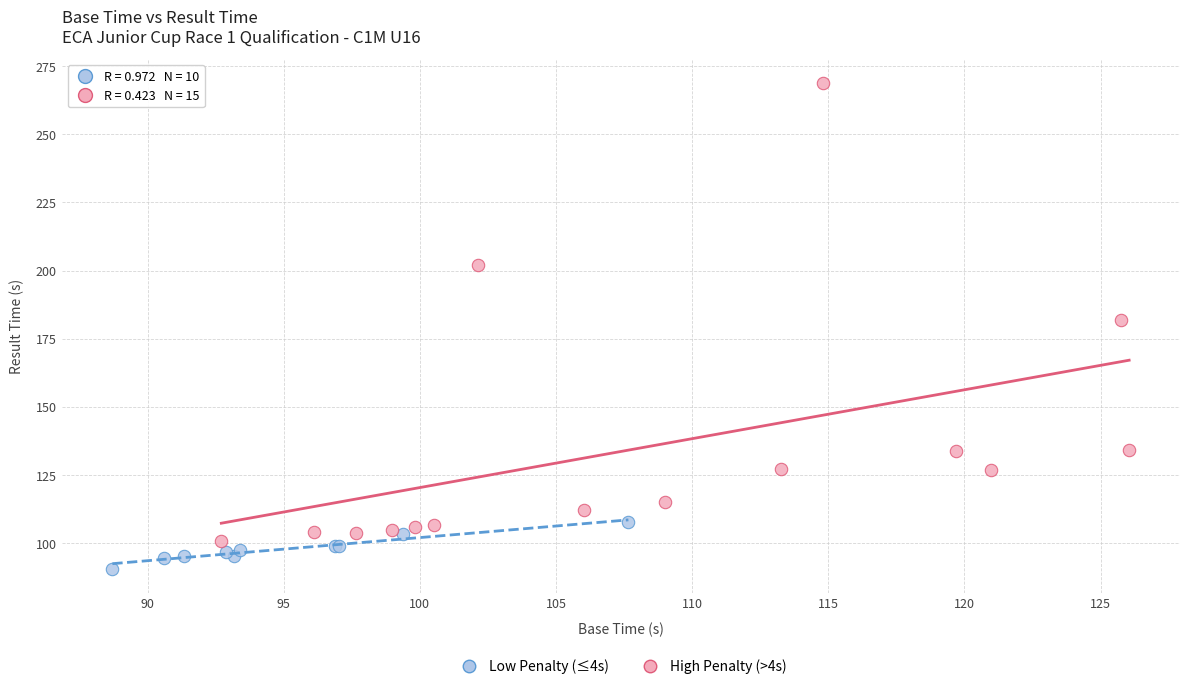

Which series has the largest Y range (max minus min)?

High Penalty (>4s)